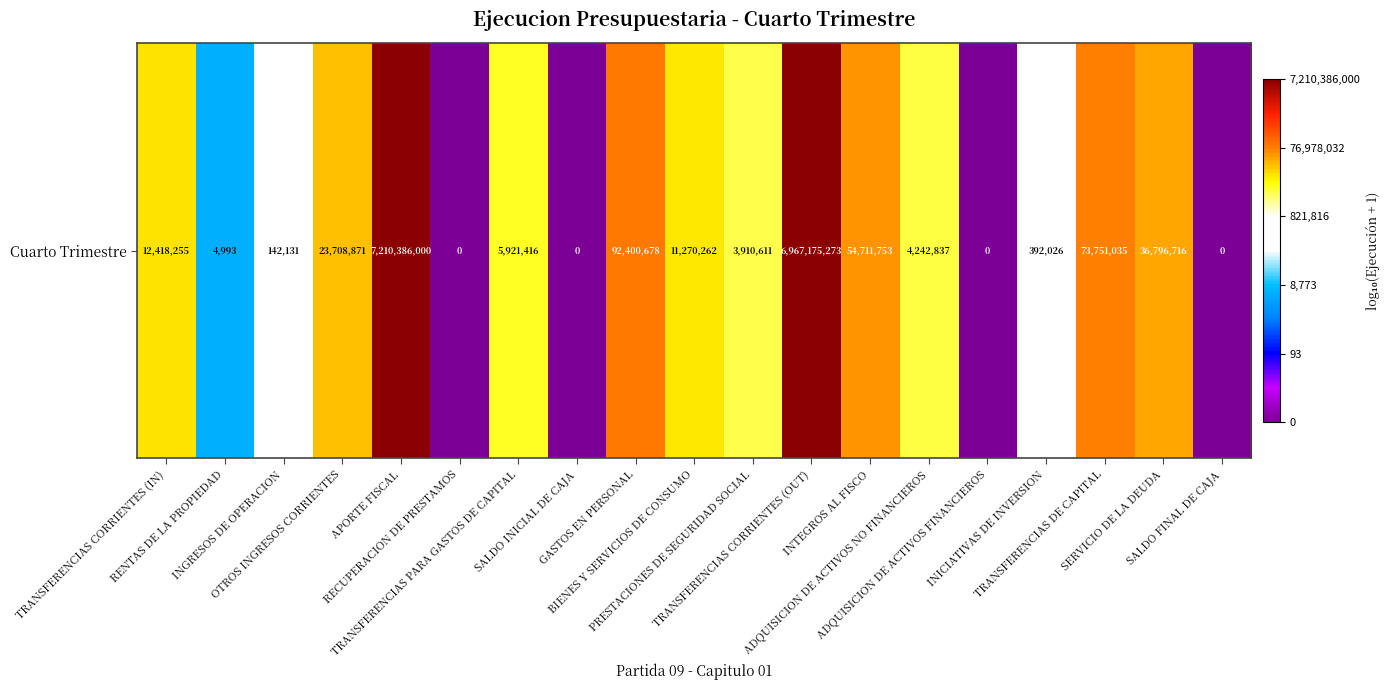

At which label is the value closest to 4?

RENTAS DE LA PROPIEDAD